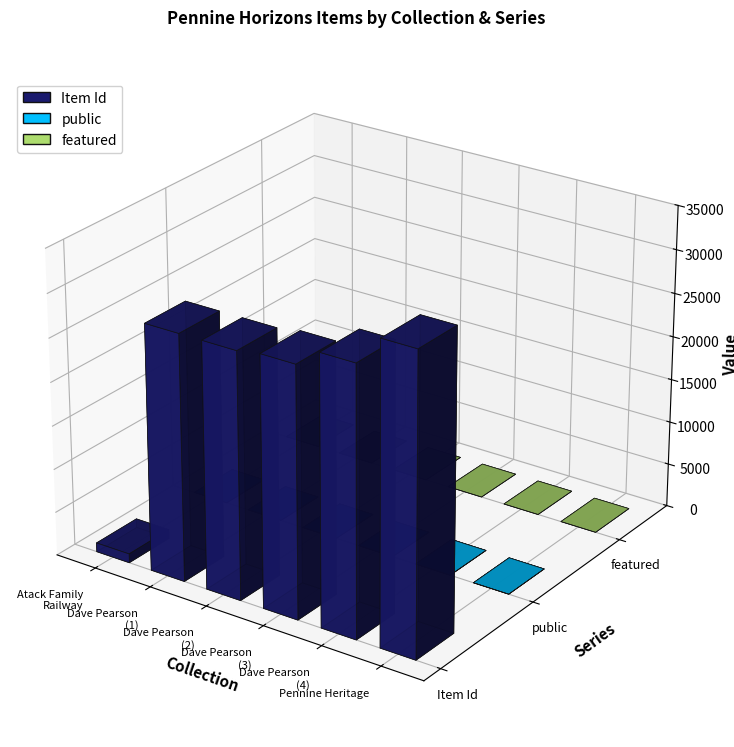

What is the minimum value for public?

1